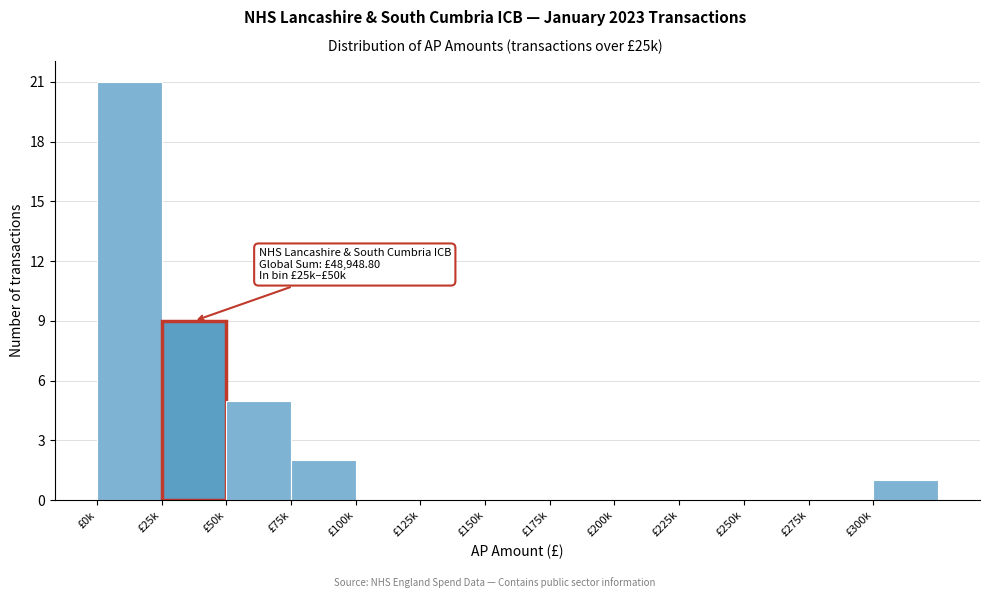

Reading right to left, transcribe all the data shown in this chart.

£300k=1	£275k=0	£250k=0	£225k=0	£200k=0	£175k=0	£150k=0	£125k=0	£100k=0	£75k=2	£50k=5	£25k=9	£0k=21